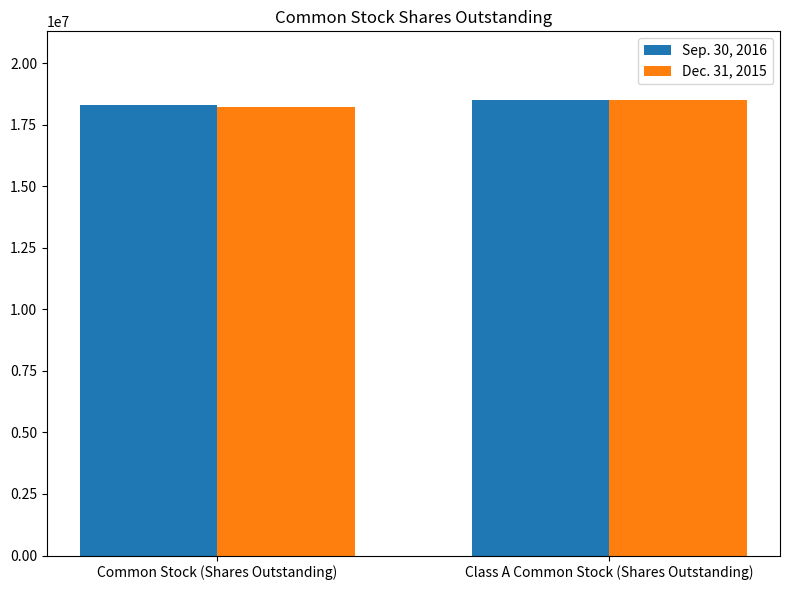

What is the average value of the Sep. 30, 2016 series?

18401168